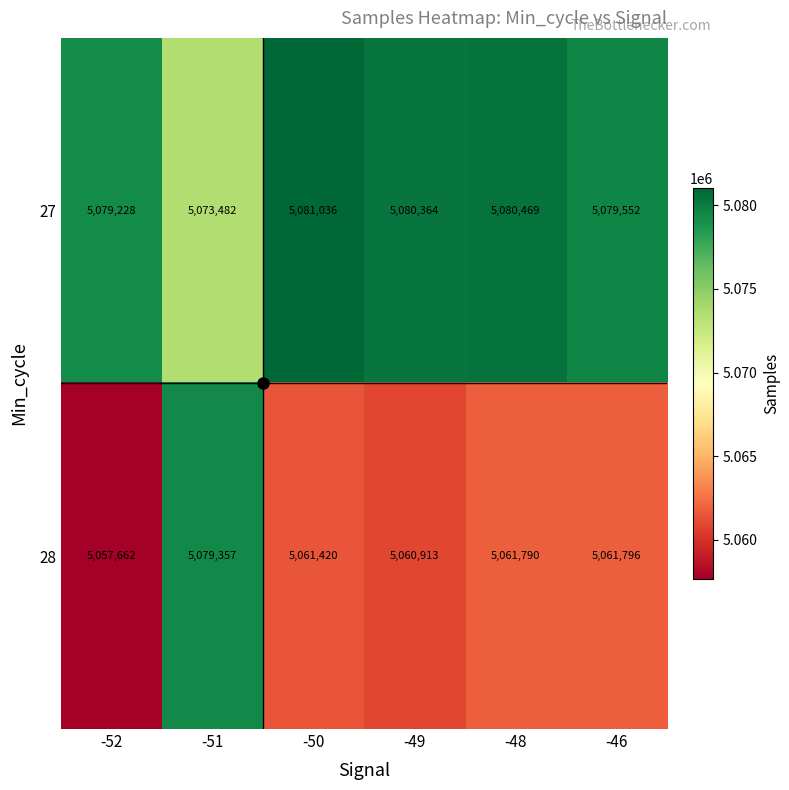

How many series are shown in this chart?

2